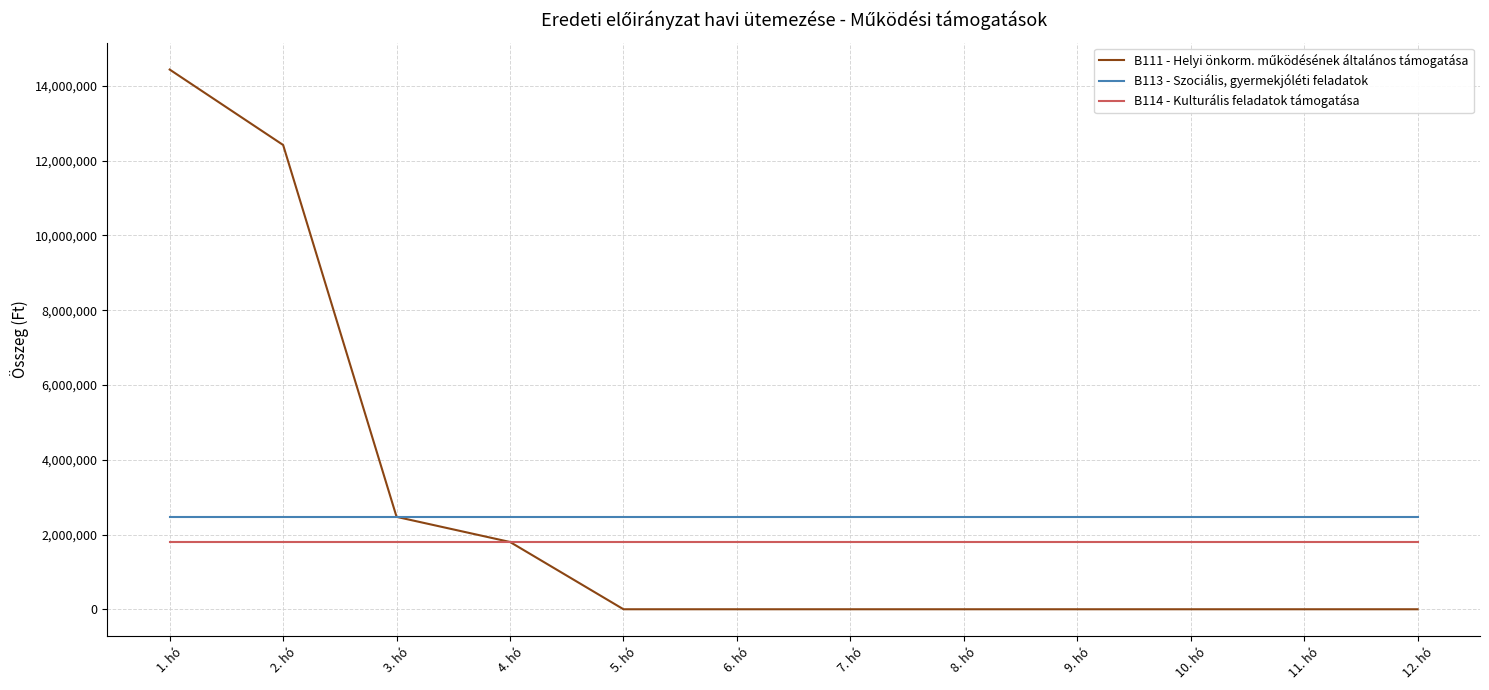

Is the value of B113 - Szociális, gyermekjóléti feladatok at 11. hó greater than the value of B114 - Kulturális feladatok támogatása at 5. hó?

Yes